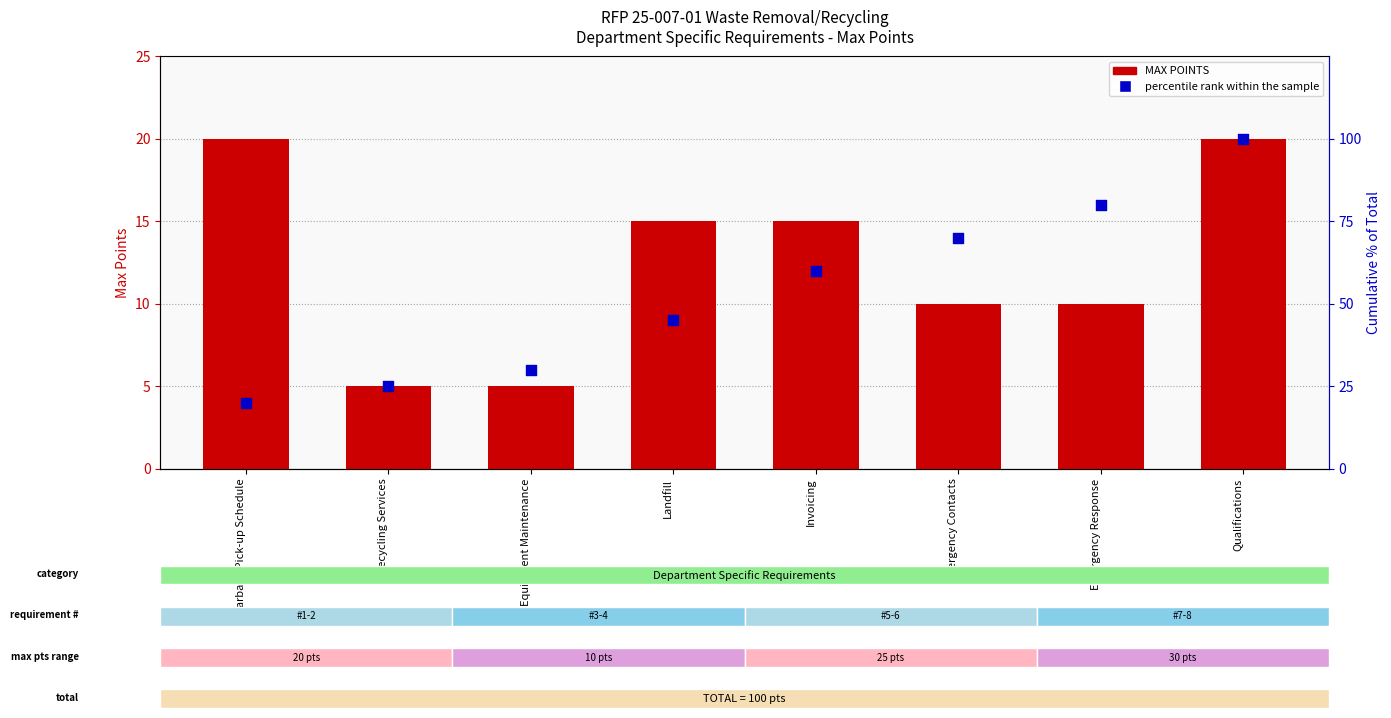

At which category is the sum across all series the highest?

Qualifications